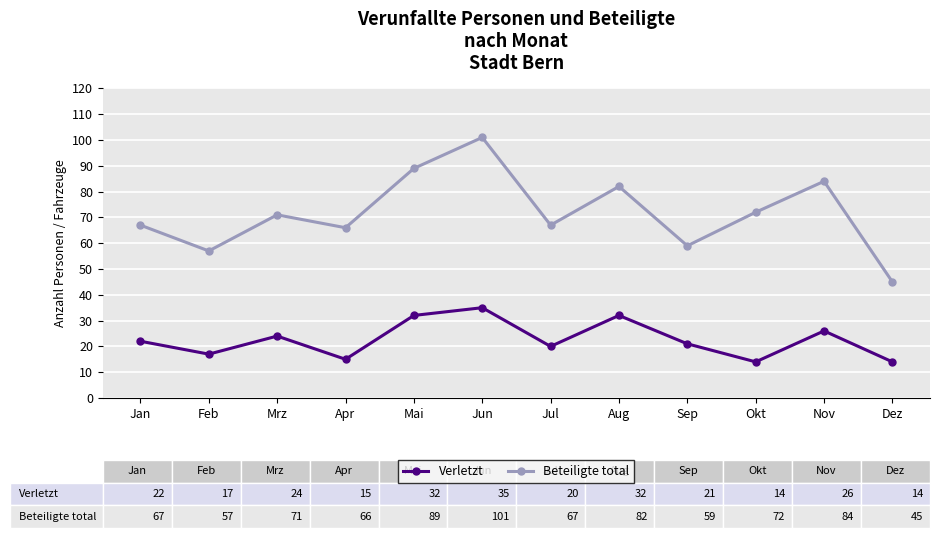

At which category does Verletzt reach its first local peak?

Mrz